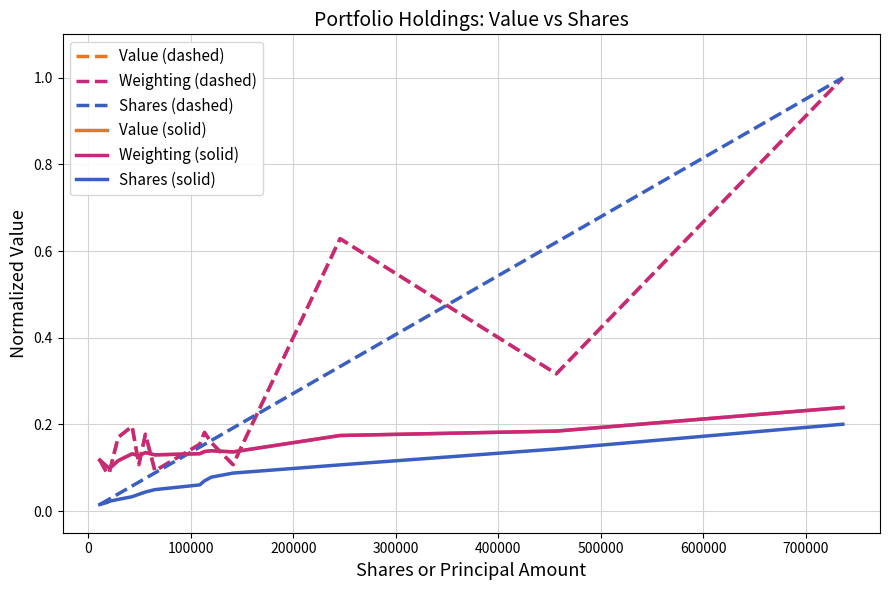

Which series has the widest spread of values?

Shares (dashed)